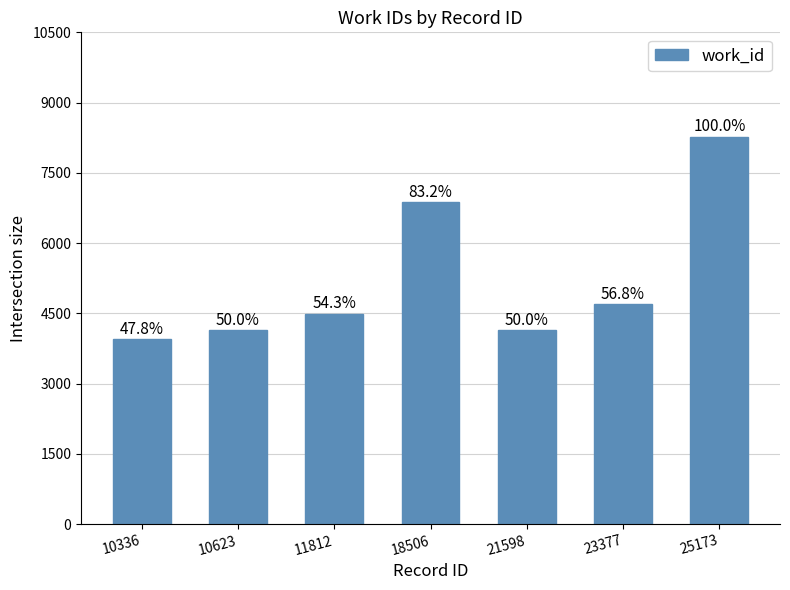

Reading left to right, list all the values displayed in this chart.

3953	4136	4493	6879	4136	4702	8272